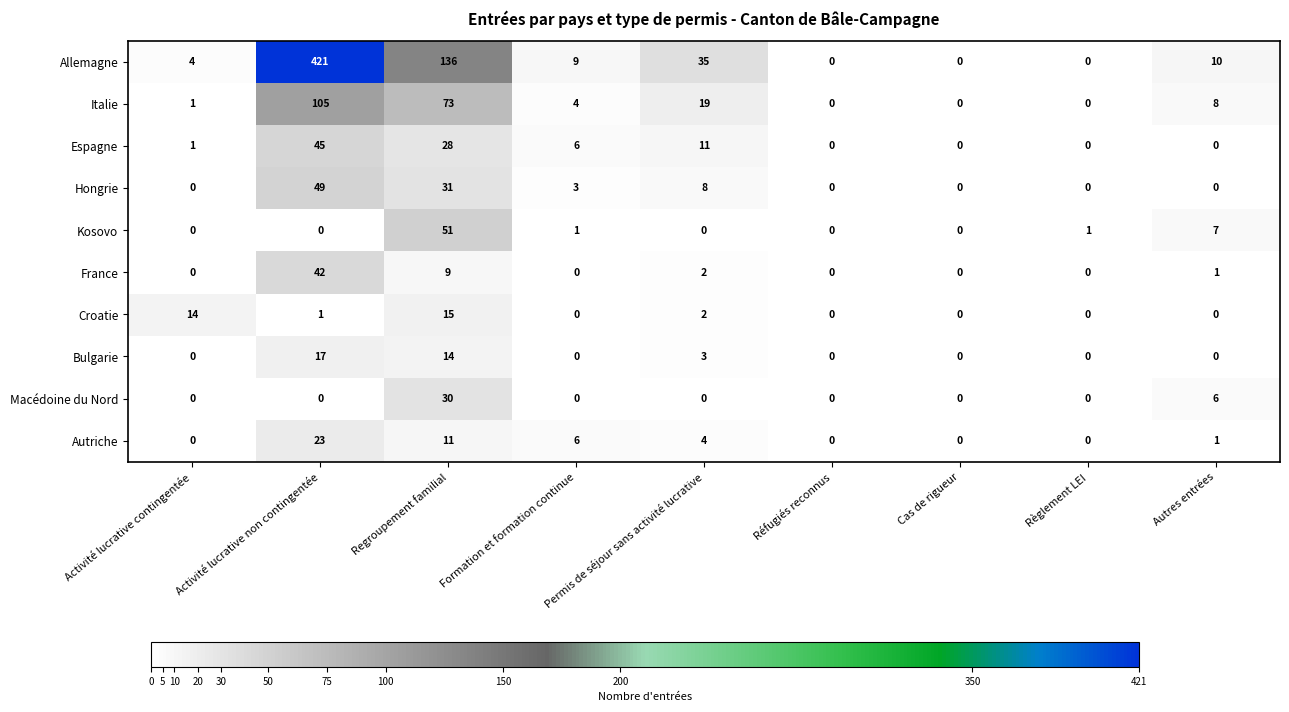

List the series in order of their peak value, highest first.

Allemagne, Italie, Kosovo, Hongrie, Espagne, France, Macédoine du Nord, Autriche, Bulgarie, Croatie